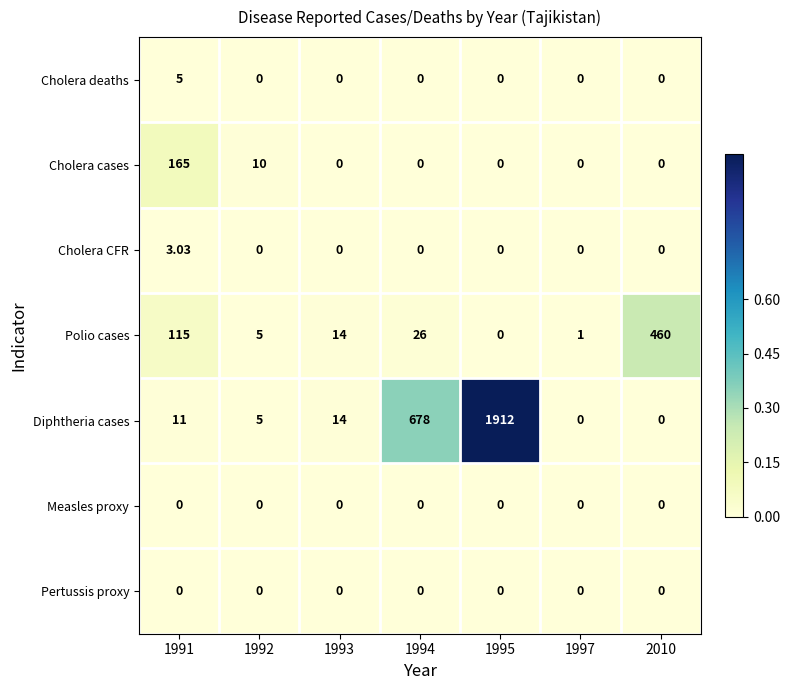

At which category is the sum across all series the highest?

1995